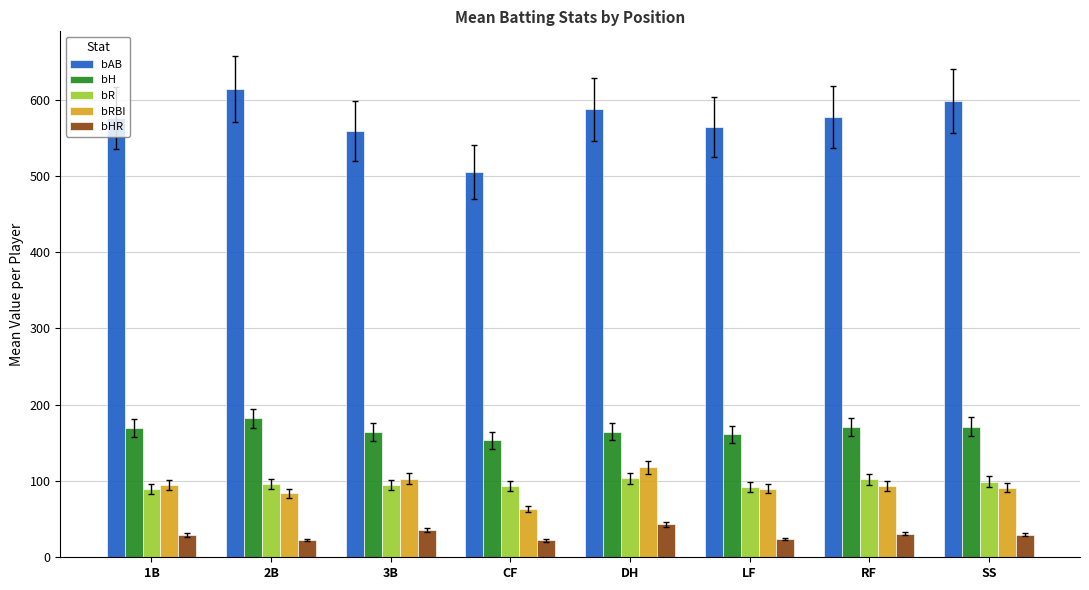

What is the sum of the bR values at CF and SS?

193.0